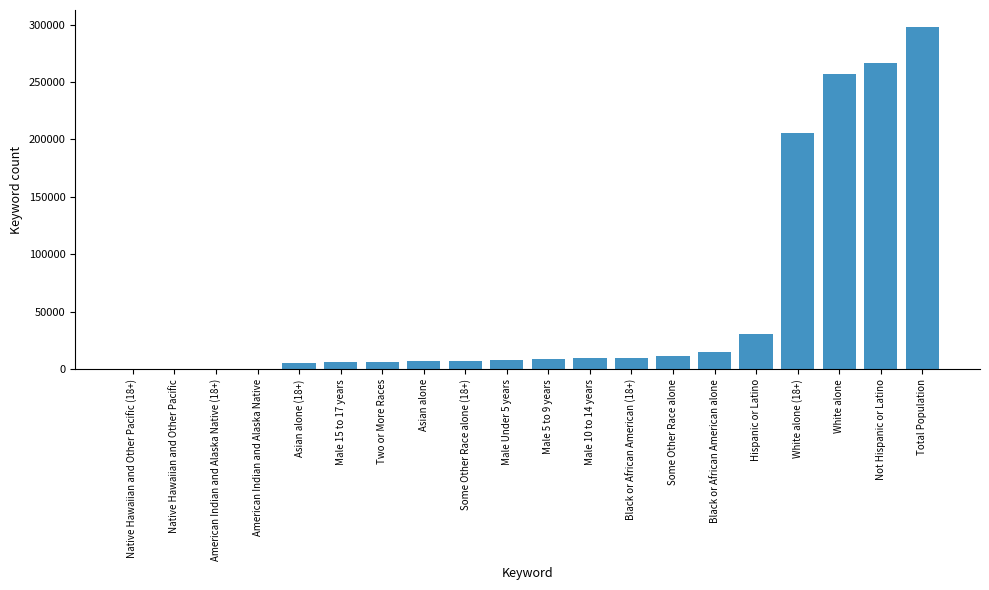

The value at Male 10 to 14 years is 9556. True or false?

True